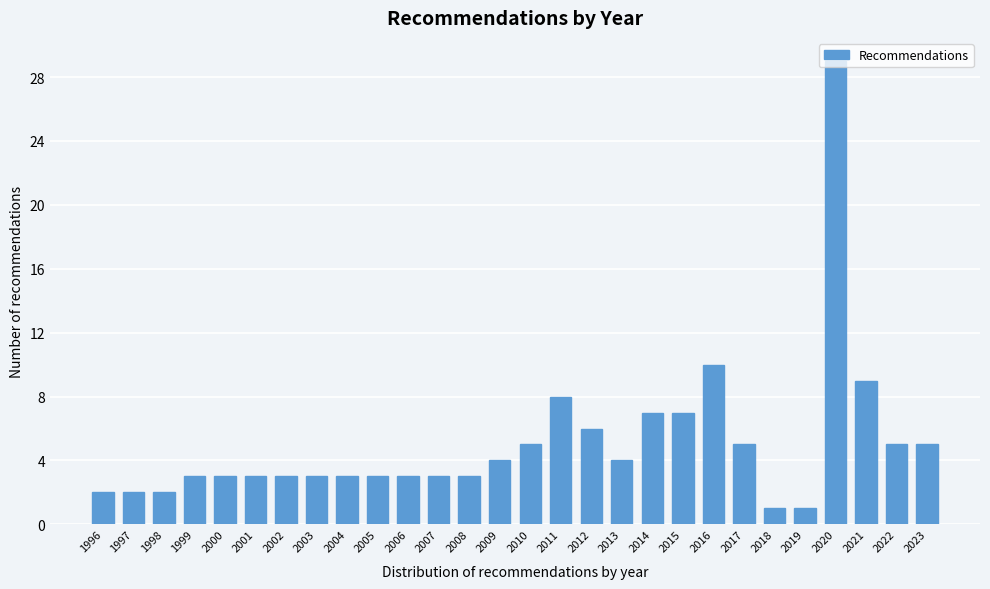

At which label is the value closest to 15?

2016